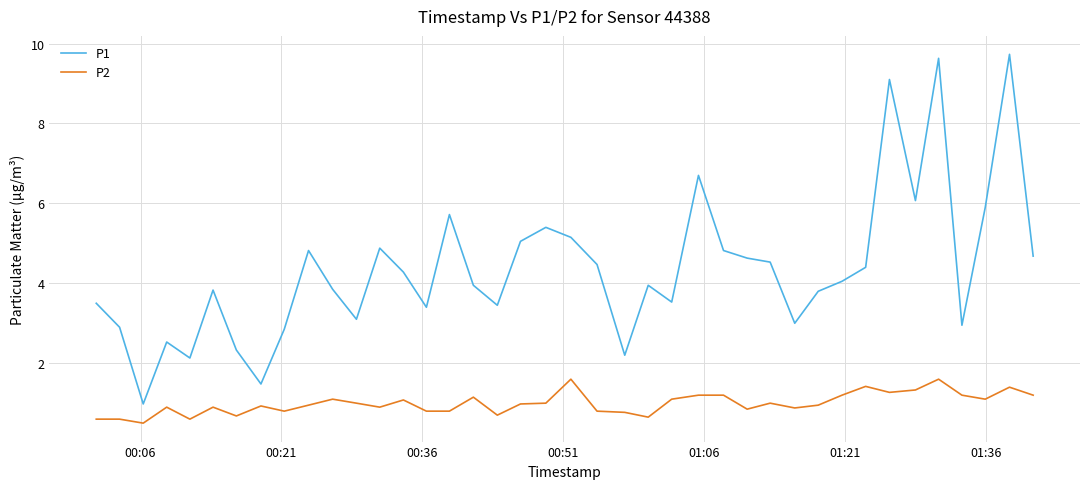

List the series in order of their peak value, lowest first.

P2, P1